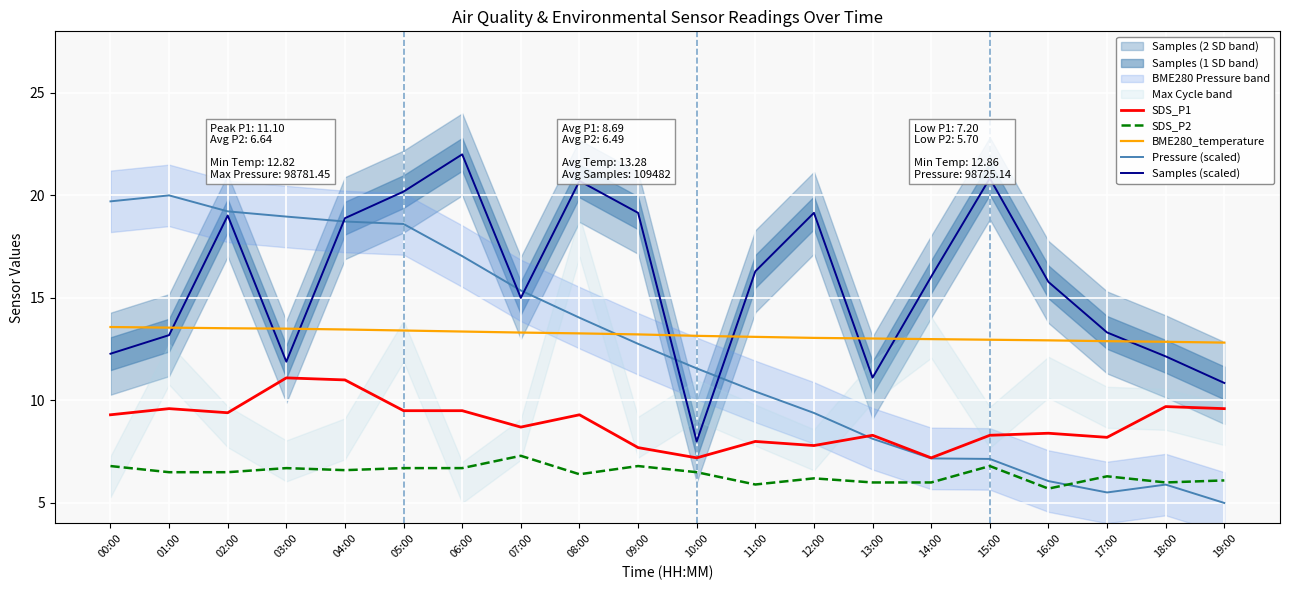

What is the spread (max minus min) of values at 02:00?

12.7